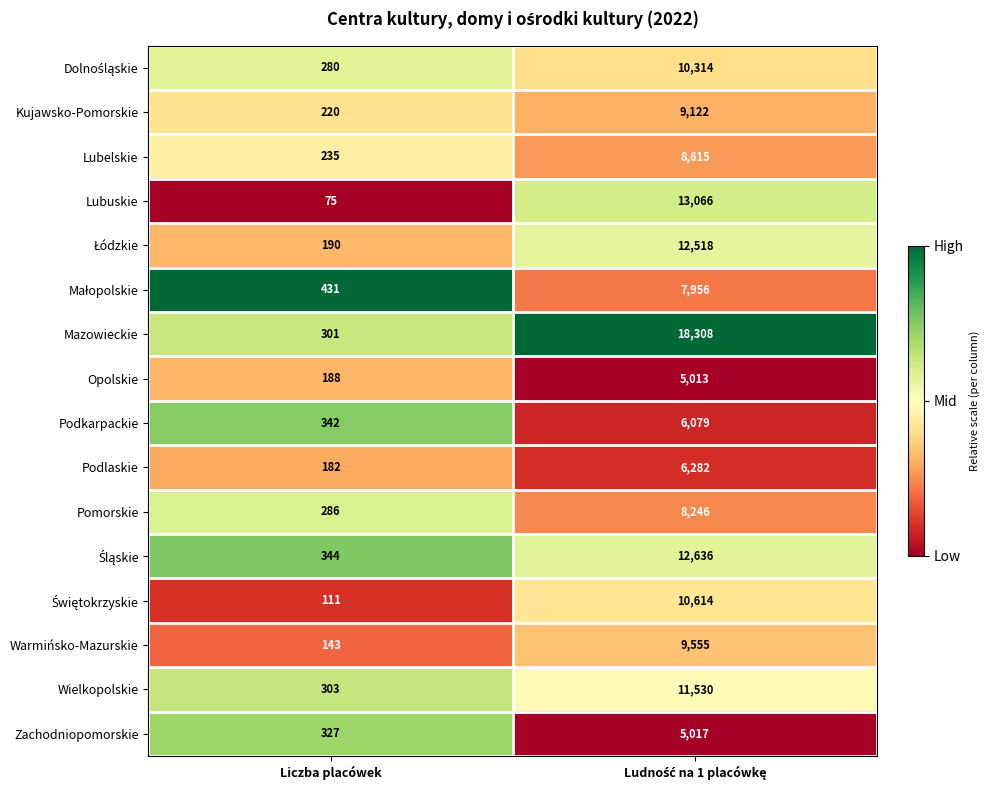

Which series has the largest range (max minus min)?

Mazowieckie